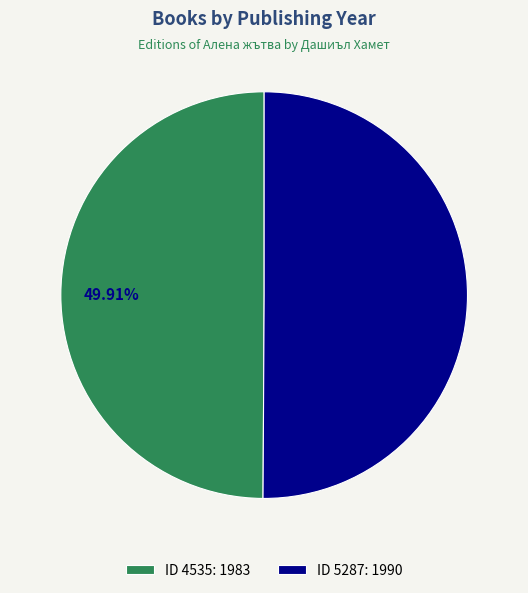

How many slices are in this pie chart?

2